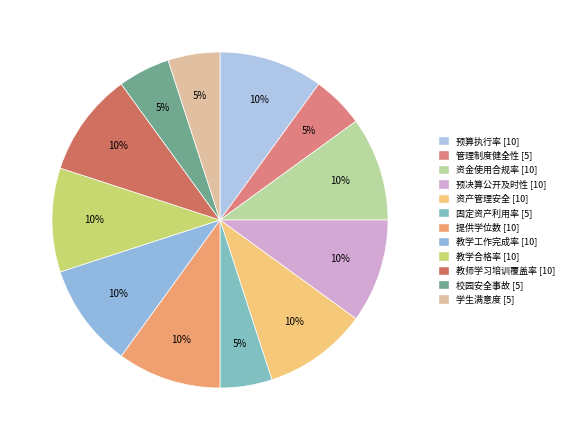

To the nearest percent, what percentage of the pie is 校园安全事故?

5%